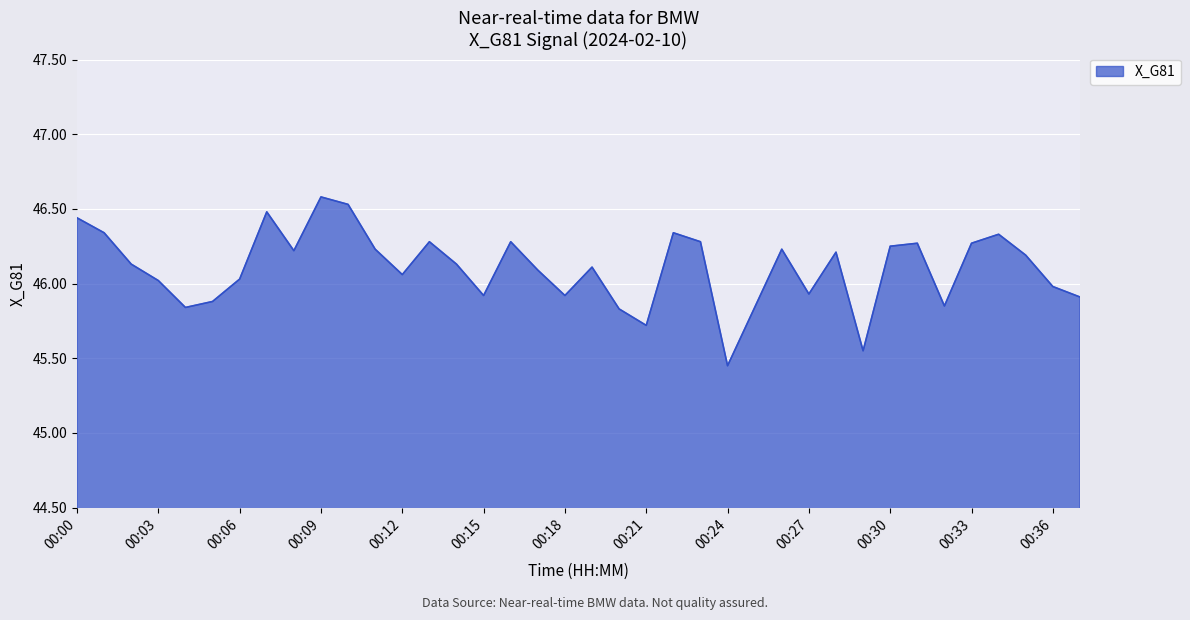

What is the greatest value displayed?

46.6